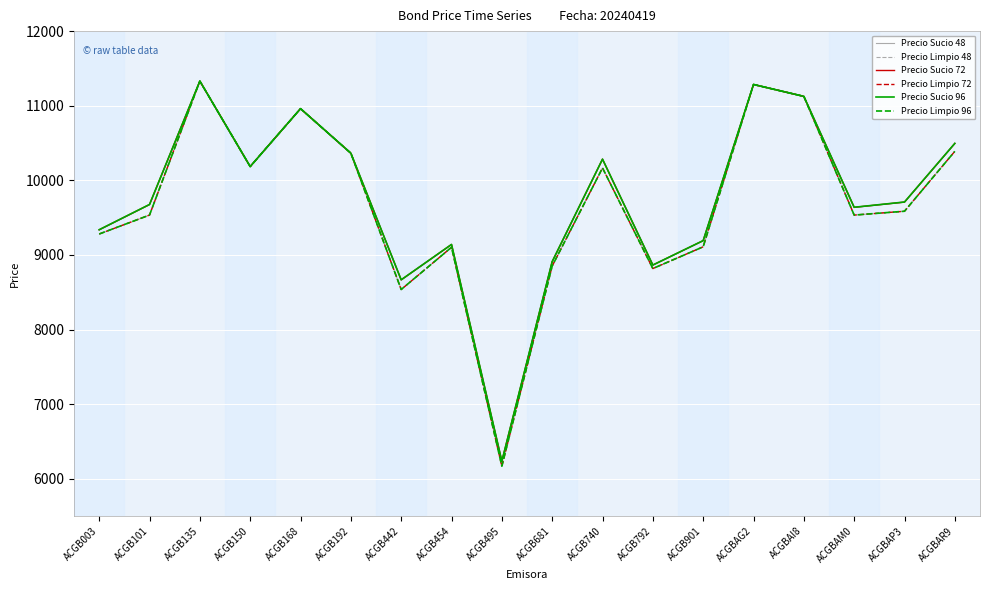

Reading left to right, list all the values displayed in this chart.

Precio Sucio 48: ACGB003=9336.4	ACGB101=9674.2	ACGB135=11329.9	ACGB150=10184.4	ACGB168=10960.6	ACGB192=10363.5	ACGB442=8664.6	ACGB454=9139.7	ACGB495=6233.0	ACGB681=8909.3	ACGB740=10282.3	ACGB792=8863.8	ACGB901=9190.6	ACGBAG2=11284.7	ACGBAI8=11125.0	ACGBAM0=9636.9	ACGBAP3=9707.0	ACGBAR9=10493.7
Precio Limpio 48: ACGB003=9280.3	ACGB101=9534.0	ACGB135=11329.9	ACGB150=10184.4	ACGB168=10960.6	ACGB192=10363.5	ACGB442=8536.1	ACGB454=9102.3	ACGB495=6167.5	ACGB681=8850.8	ACGB740=10165.5	ACGB792=8817.0	ACGB901=9108.8	ACGBAG2=11284.7	ACGBAI8=11125.0	ACGBAM0=9534.0	ACGBAP3=9585.4	ACGBAR9=10388.5
Precio Sucio 72: ACGB003=9336.8	ACGB101=9675.1	ACGB135=11329.9	ACGB150=10184.4	ACGB168=10960.6	ACGB192=10363.5	ACGB442=8665.5	ACGB454=9140.0	ACGB495=6233.5	ACGB681=8909.6	ACGB740=10283.1	ACGB792=8864.1	ACGB901=9191.1	ACGBAG2=11284.7	ACGBAI8=11125.0	ACGBAM0=9637.8	ACGBAP3=9708.0	ACGBAR9=10494.4
Precio Limpio 72: ACGB003=9280.3	ACGB101=9534.0	ACGB135=11329.9	ACGB150=10184.4	ACGB168=10960.6	ACGB192=10363.5	ACGB442=8536.1	ACGB454=9102.3	ACGB495=6167.5	ACGB681=8850.8	ACGB740=10165.5	ACGB792=8817.0	ACGB901=9108.8	ACGBAG2=11284.7	ACGBAI8=11125.0	ACGBAM0=9534.0	ACGBAP3=9585.4	ACGBAR9=10388.5
Precio Sucio 96: ACGB003=9337.3	ACGB101=9676.1	ACGB135=11329.9	ACGB150=10184.4	ACGB168=10960.6	ACGB192=10363.5	ACGB442=8666.3	ACGB454=9140.3	ACGB495=6234.1	ACGB681=8910.0	ACGB740=10283.9	ACGB792=8864.4	ACGB901=9191.6	ACGBAG2=11284.7	ACGBAI8=11125.0	ACGBAM0=9638.6	ACGBAP3=9709.0	ACGBAR9=10495.1
Precio Limpio 96: ACGB003=9280.3	ACGB101=9534.0	ACGB135=11329.9	ACGB150=10184.4	ACGB168=10960.6	ACGB192=10363.5	ACGB442=8536.1	ACGB454=9102.3	ACGB495=6167.5	ACGB681=8850.8	ACGB740=10165.5	ACGB792=8817.0	ACGB901=9108.8	ACGBAG2=11284.7	ACGBAI8=11125.0	ACGBAM0=9534.0	ACGBAP3=9585.4	ACGBAR9=10388.5